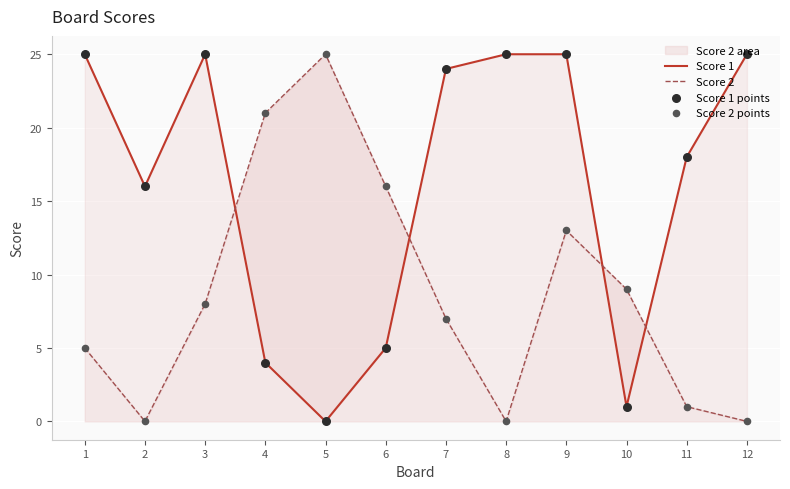

Is the value of Score 1 at 7 greater than the value of Score 2 at 12?

Yes